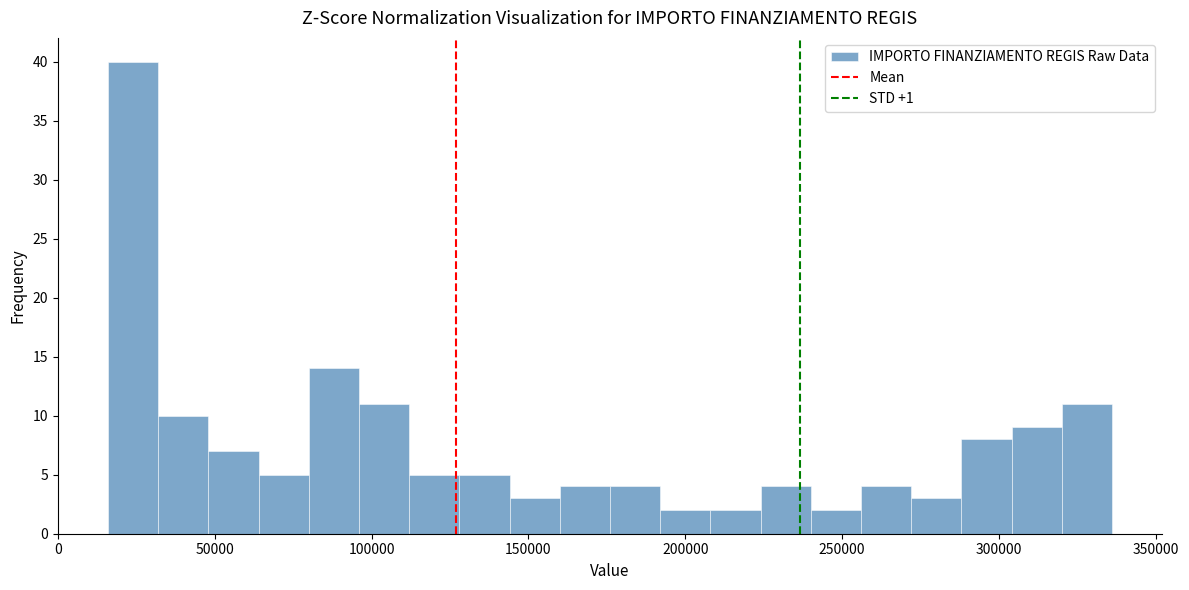

Read against the x-axis, roughly where is the centre of the tallest bar?

25000